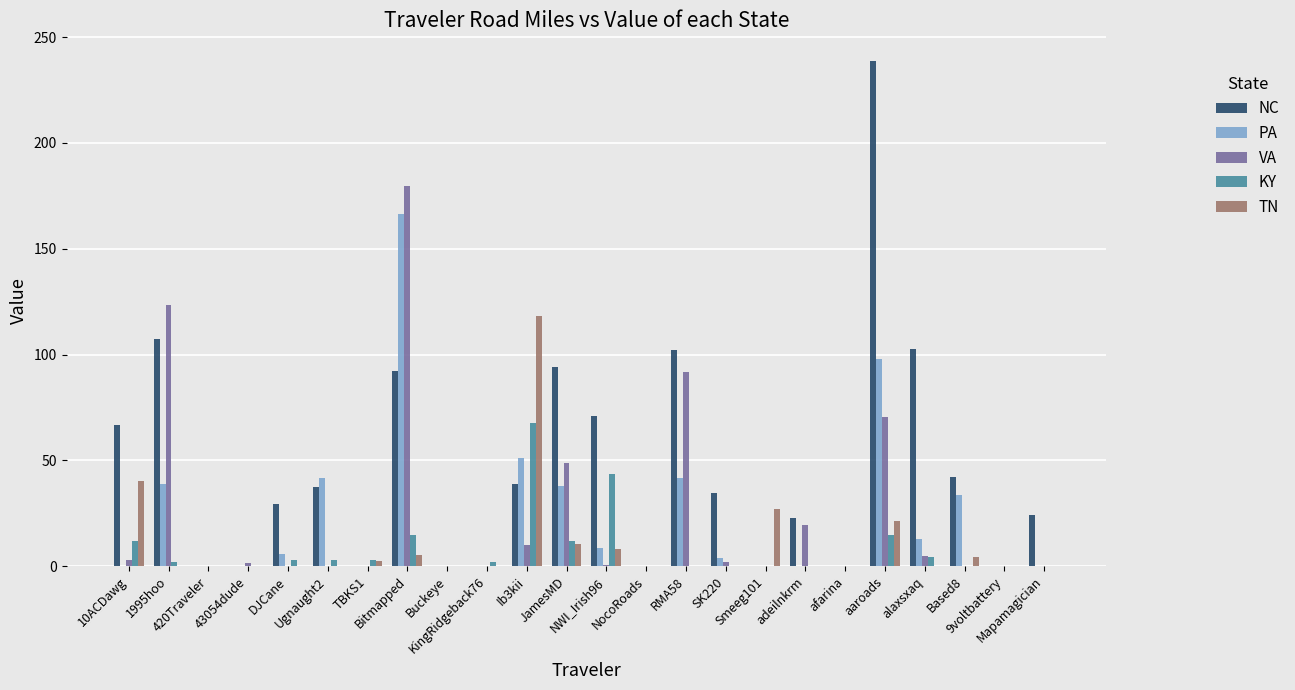

Which series has the largest total across all categories?

NC